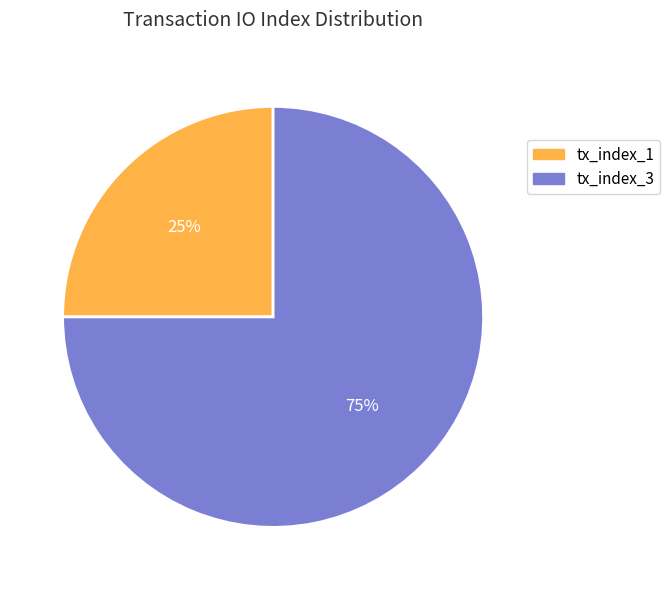

The tx_index_1 slice represents 25% of the pie. True or false?

True